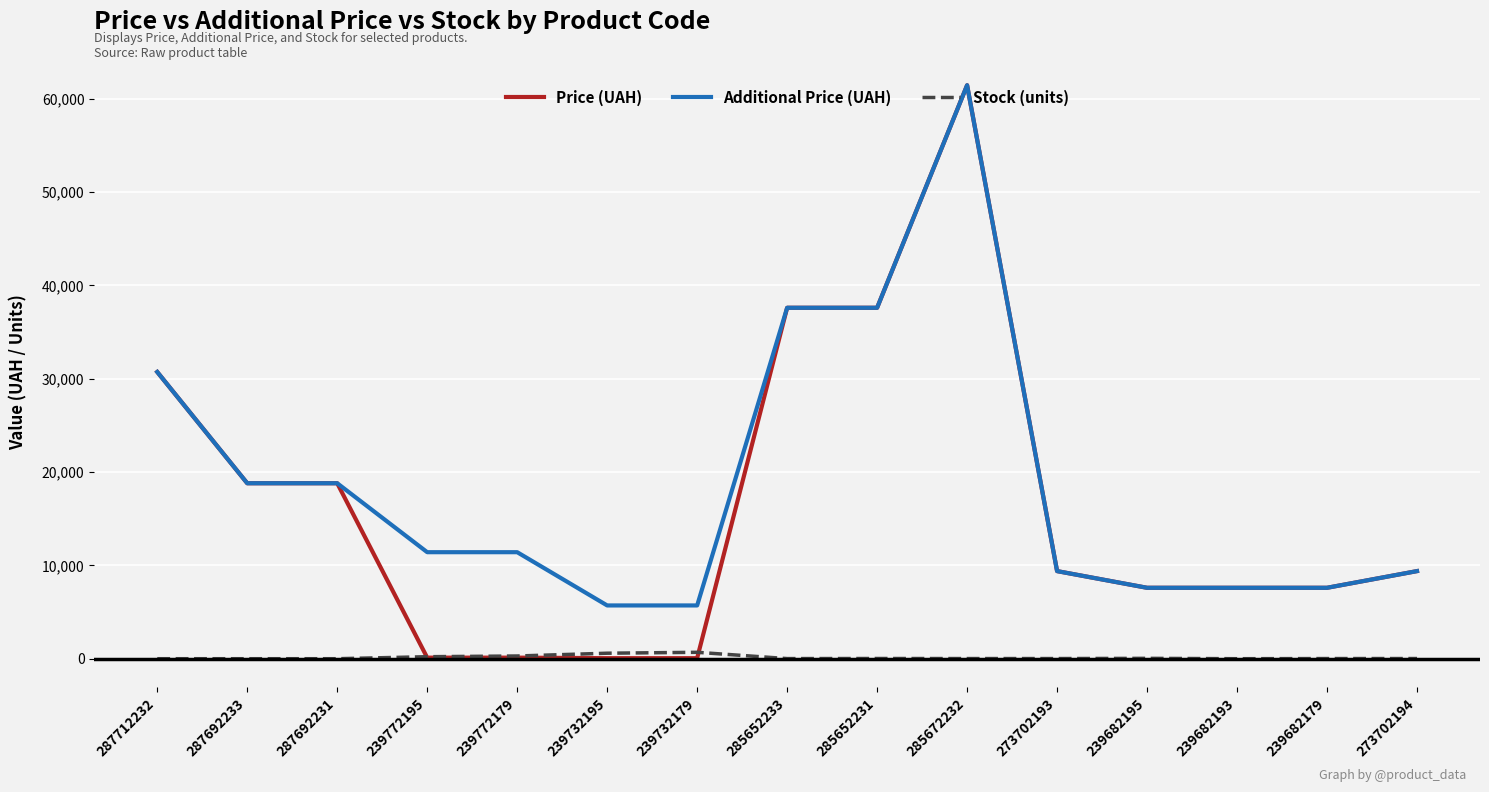

At which category is the sum across all series the highest?

285672232